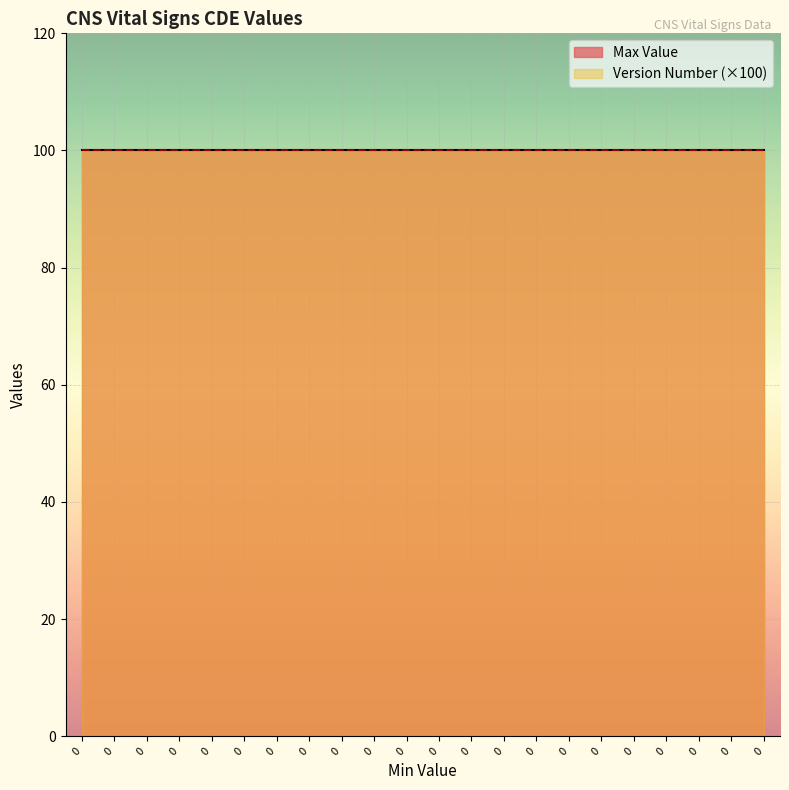

List the series in order of their overall mean, lowest first.

Version Number, Max Value